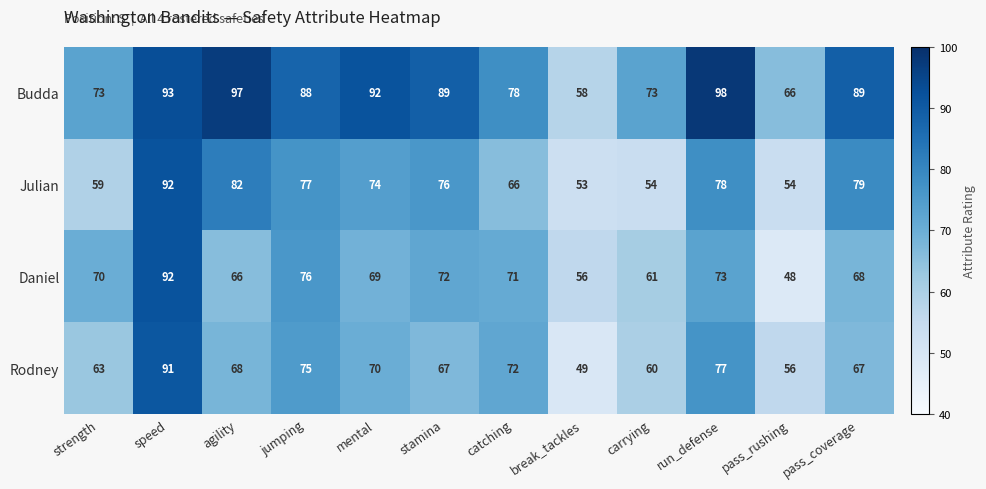

How many data points does each series have?

12